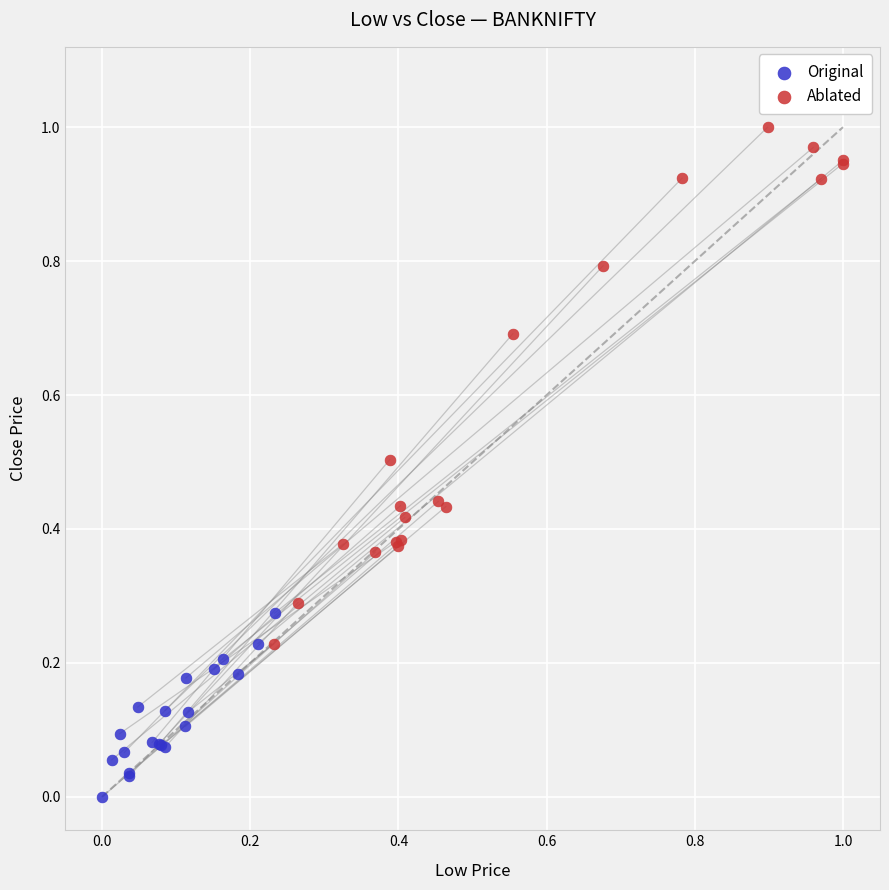

Which series has the widest spread of Y values?

Ablated